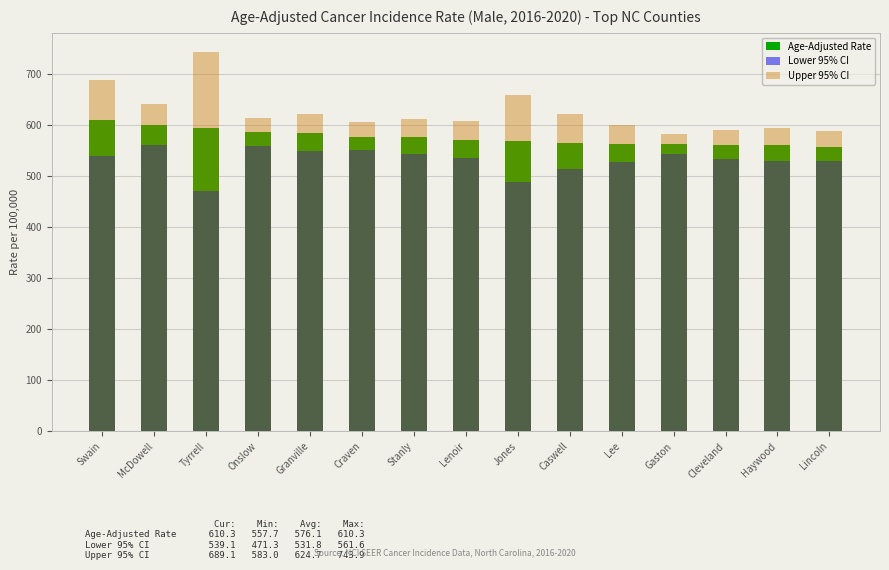

At which label does Age-Adjusted Rate first exceed 570?

Swain